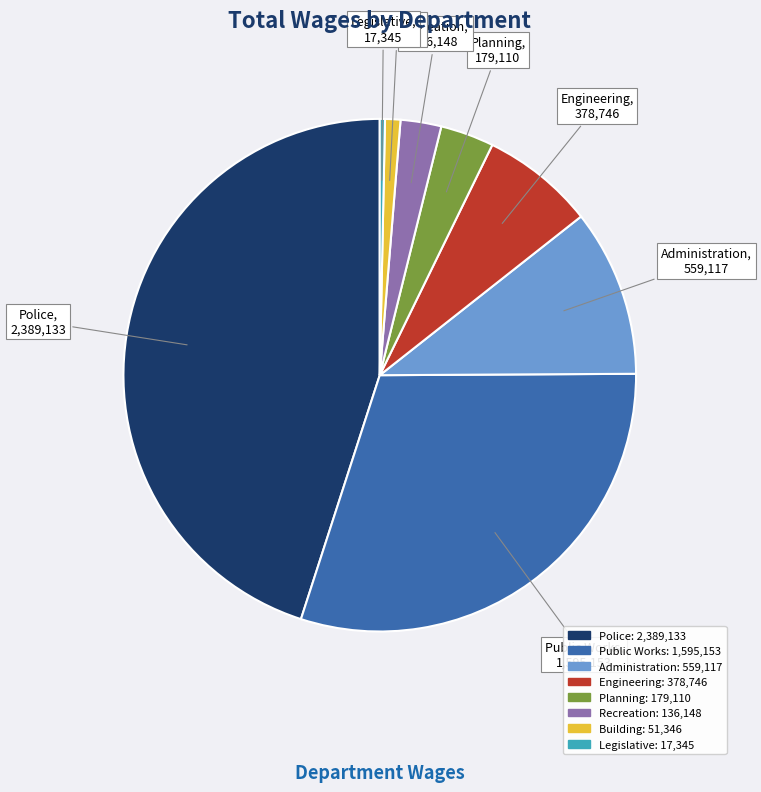

Is it true that Legislative is 0% of the pie?

True